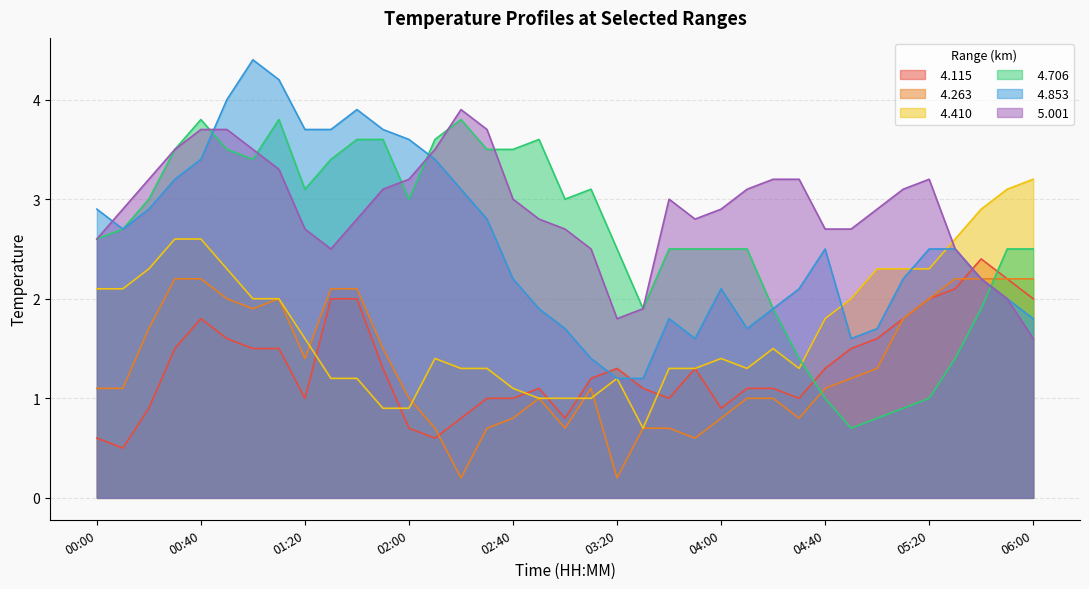

Rank the series by their maximum value, from lowest to highest.

  4.263,   4.115,   4.410,   4.706,   5.001,   4.853